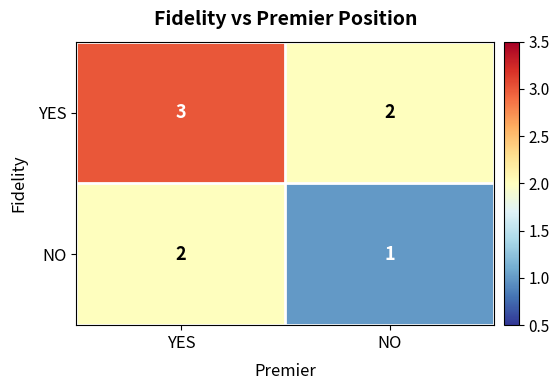

Rank the series at NO from lowest to highest value.

NO, YES